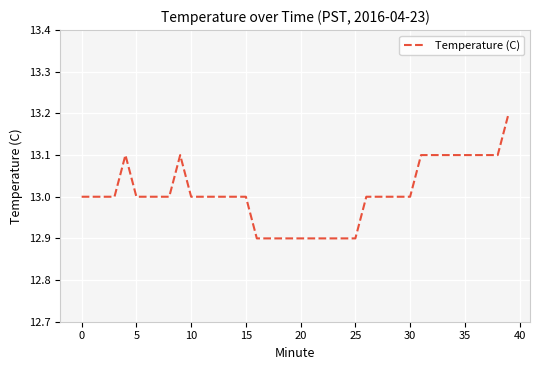

What is the maximum value shown in the chart?

13.2